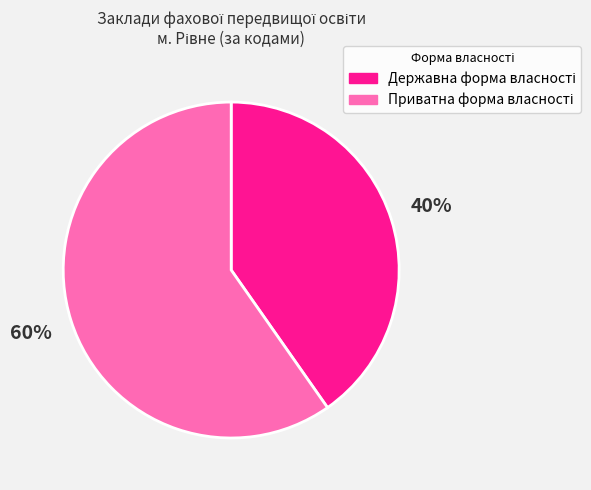

Is there a majority slice in this chart?

Yes